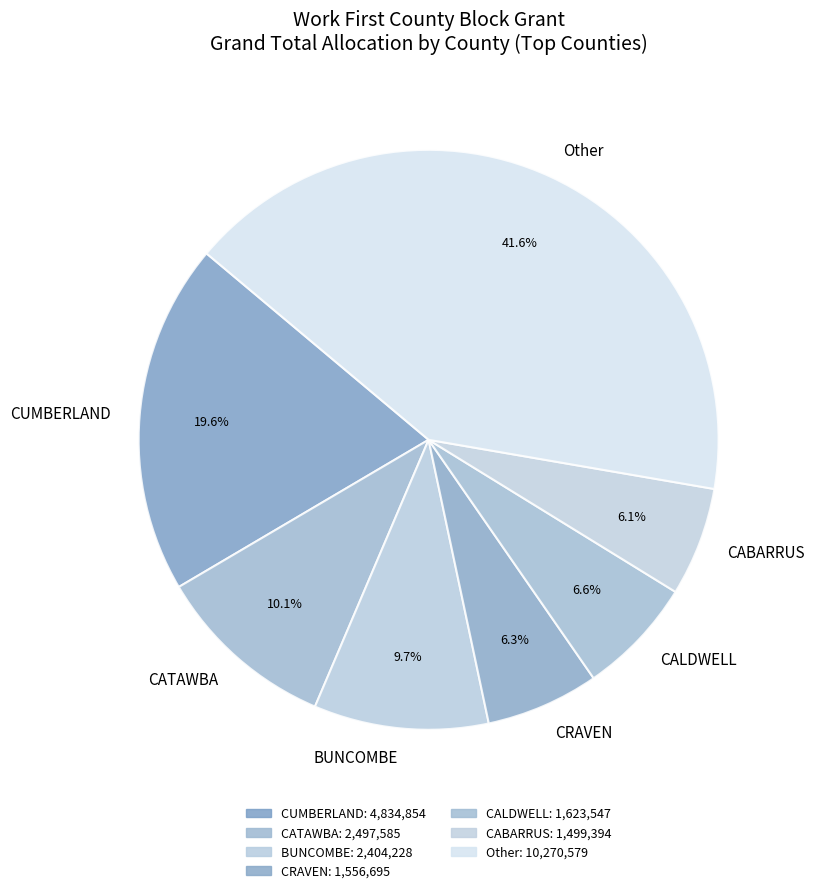

Which slice is the largest?

Other